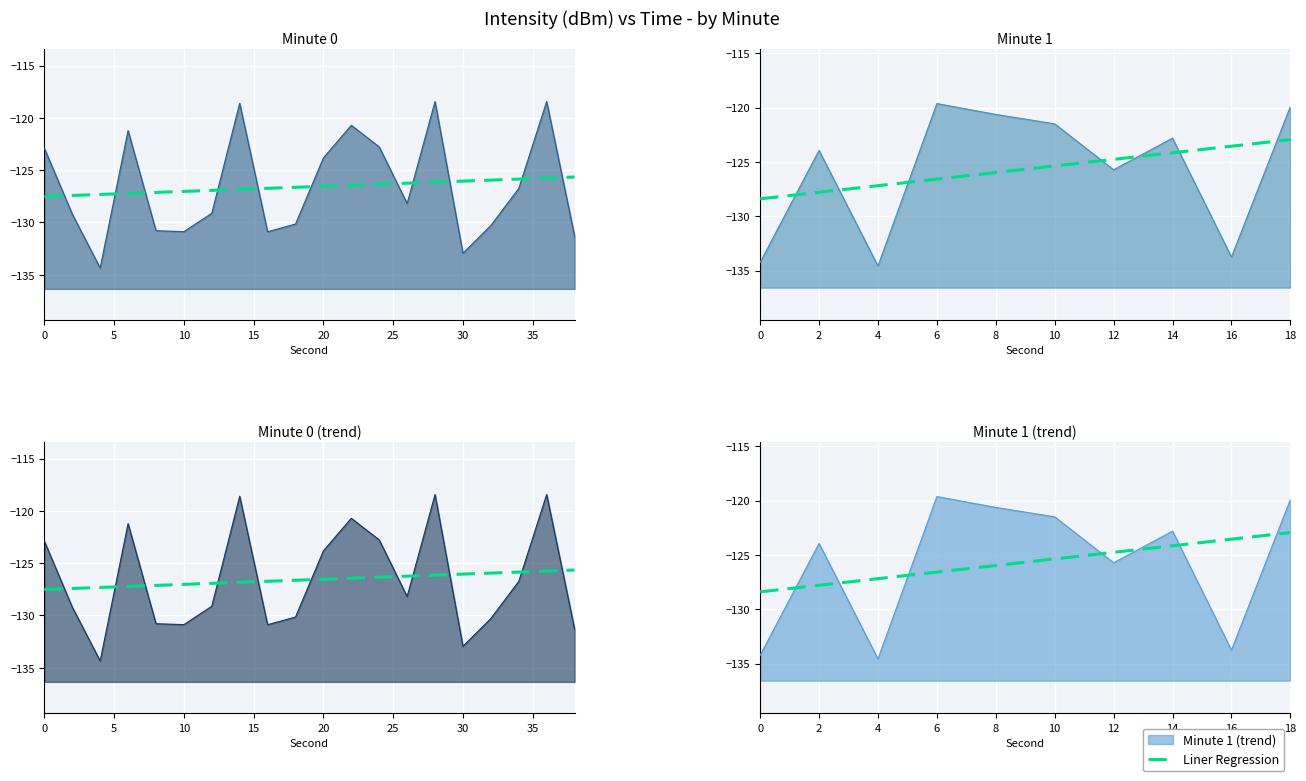

Between 4 and 10, which is larger?

10